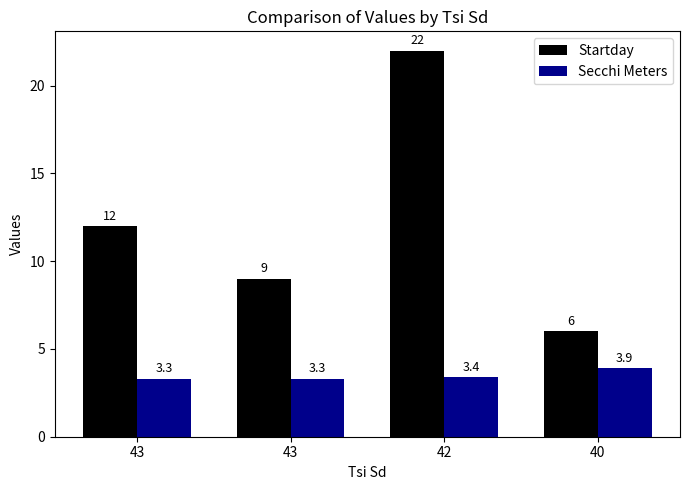

Reading left to right, list all the values displayed in this chart.

Startday: 12.0	9.0	22.0	6.0
Secchi Meters: 3.3	3.3	3.4	3.9